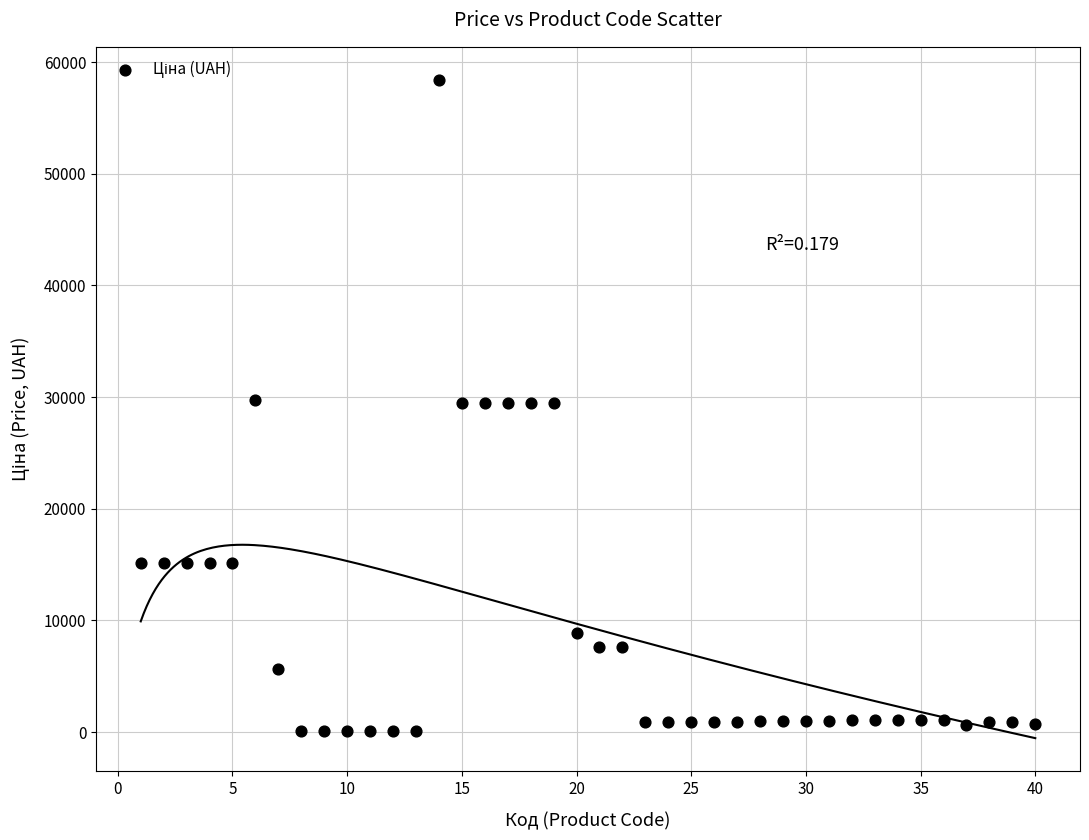

What is the range of Y values (max minus min)?

58369.5